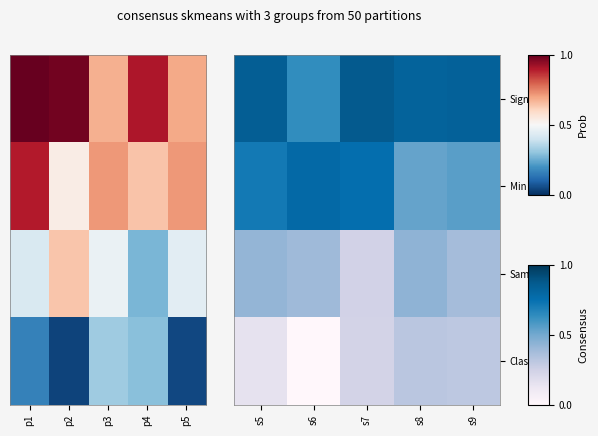

List the series in order of their overall mean, highest first.

Signal, Min, Samples, Class